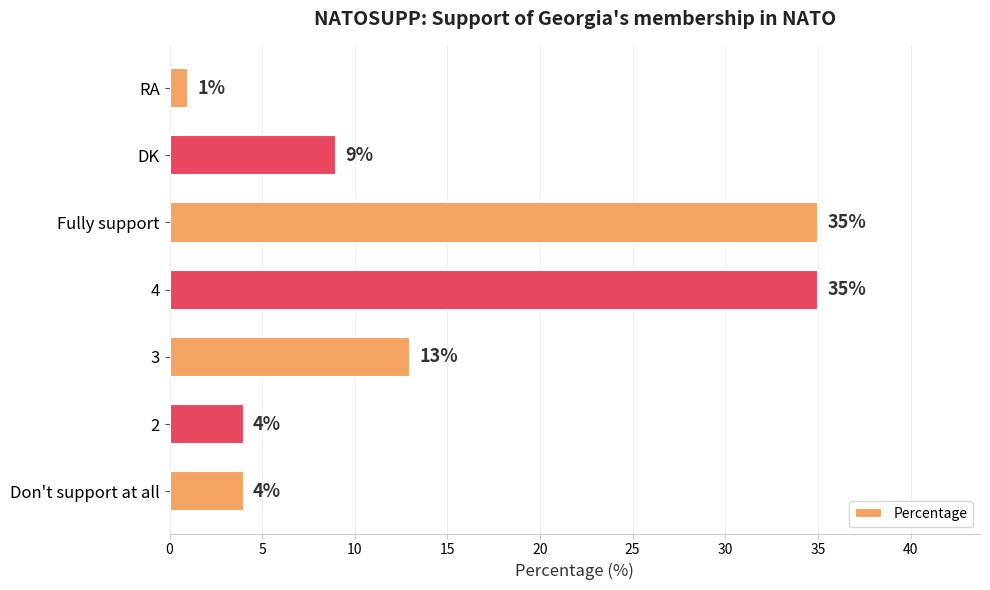

Count the number of data series in this chart.

1